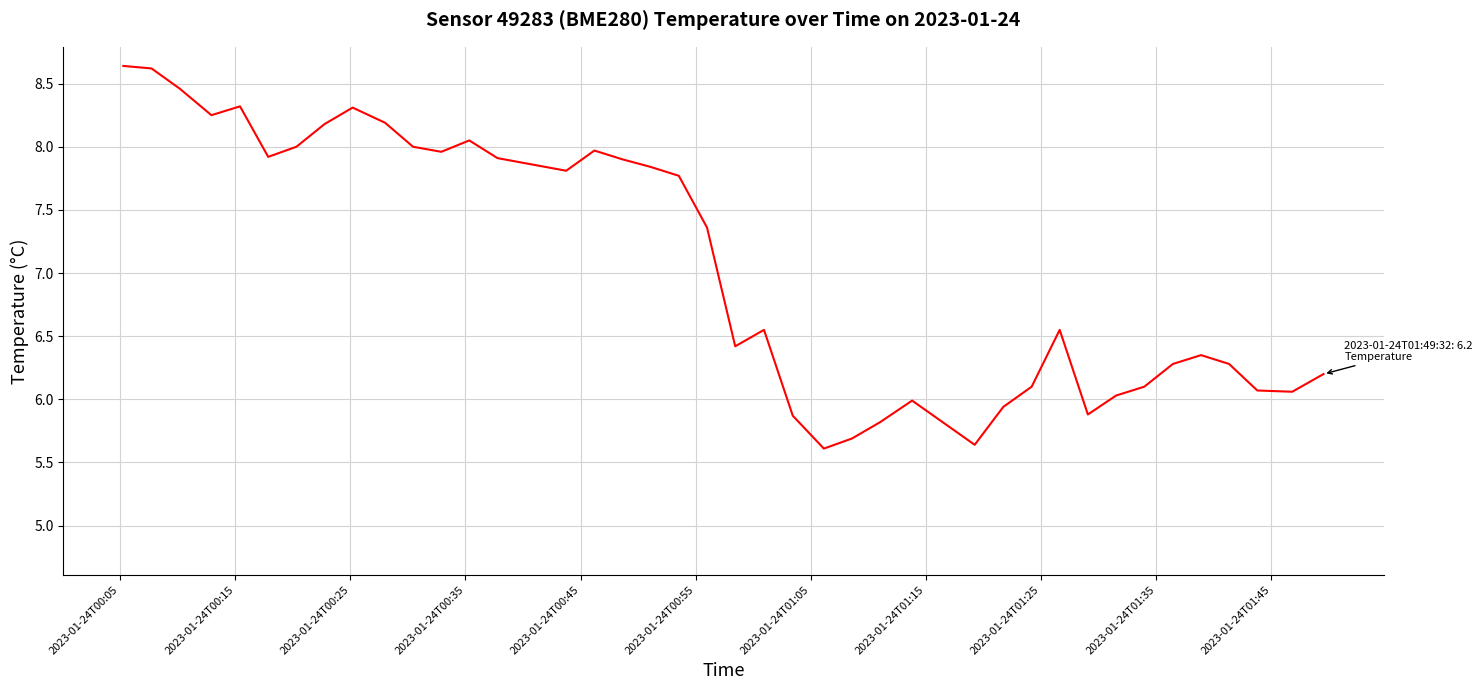

What is the minimum value shown in the chart?

5.6